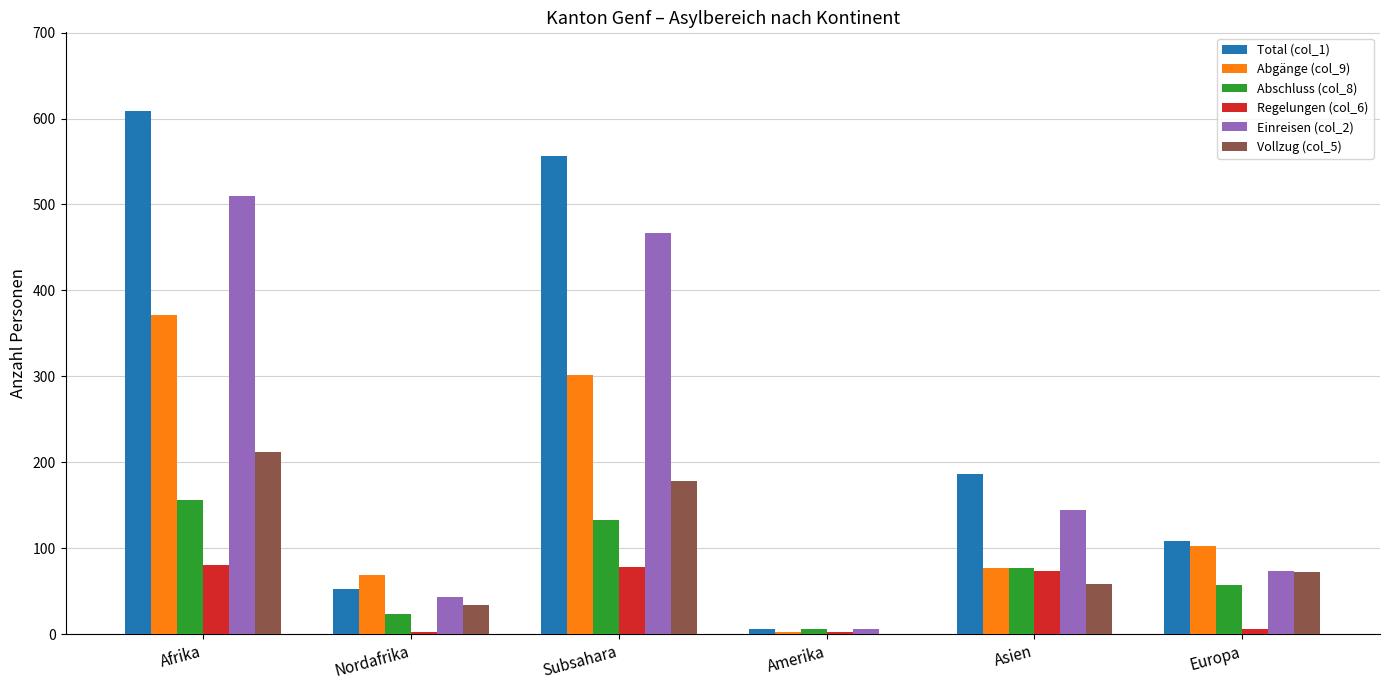

What is the sum of all Vollzug (col_5) values?

554